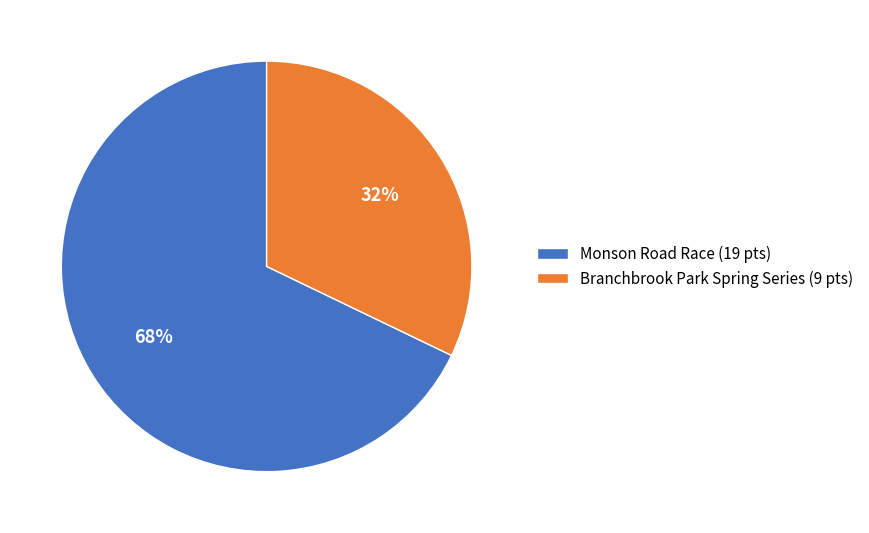

What is the smallest slice in the pie chart?

Branchbrook Park Spring Series